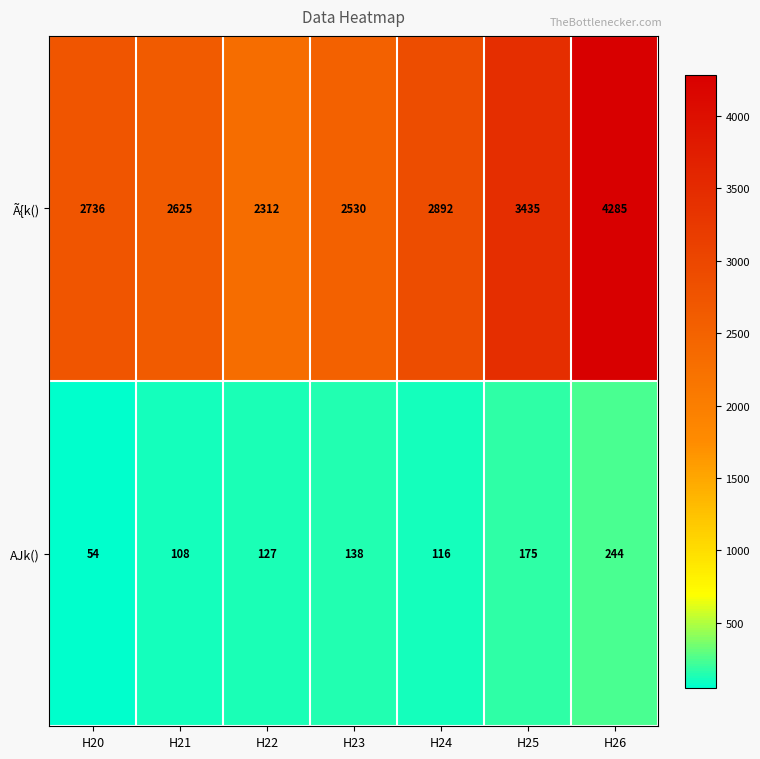

How many series are shown in this chart?

2